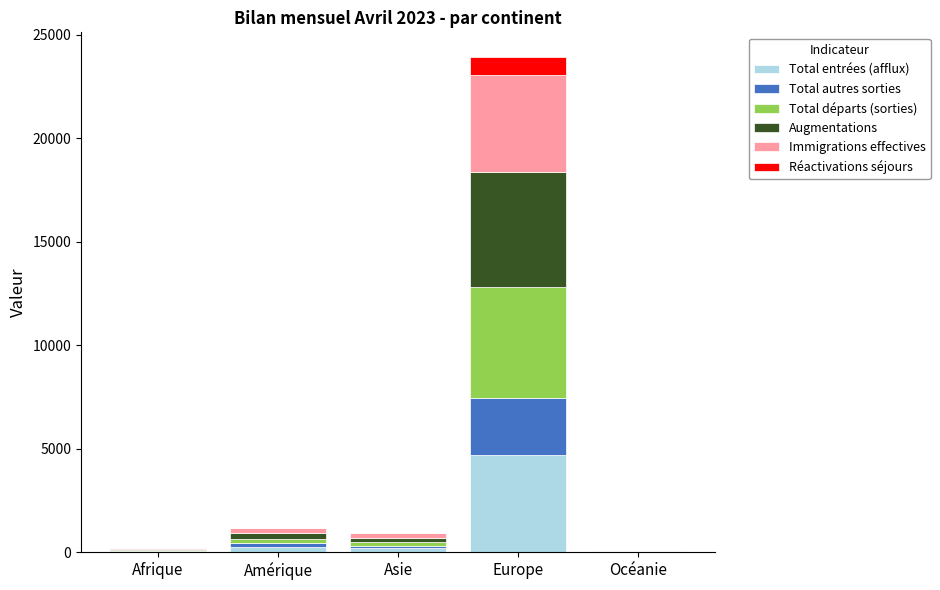

Count the number of categories in the chart.

5